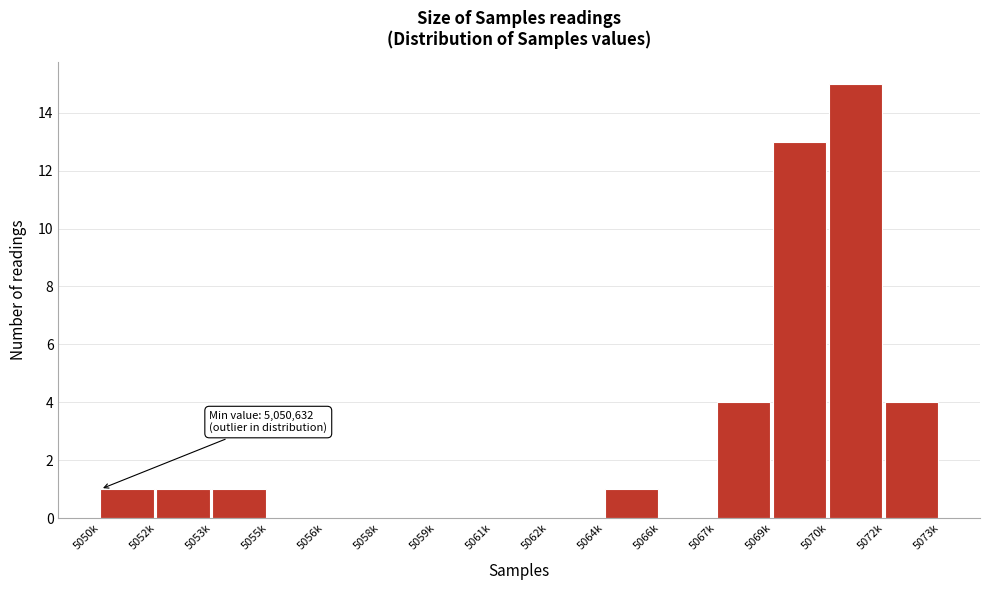

Reading left to right, what are all the values shown in this chart?

5050k=1	5052k=1	5053k=1	5055k=0	5056k=0	5058k=0	5059k=0	5061k=0	5062k=0	5064k=1	5066k=0	5067k=4	5069k=13	5070k=15	5072k=4